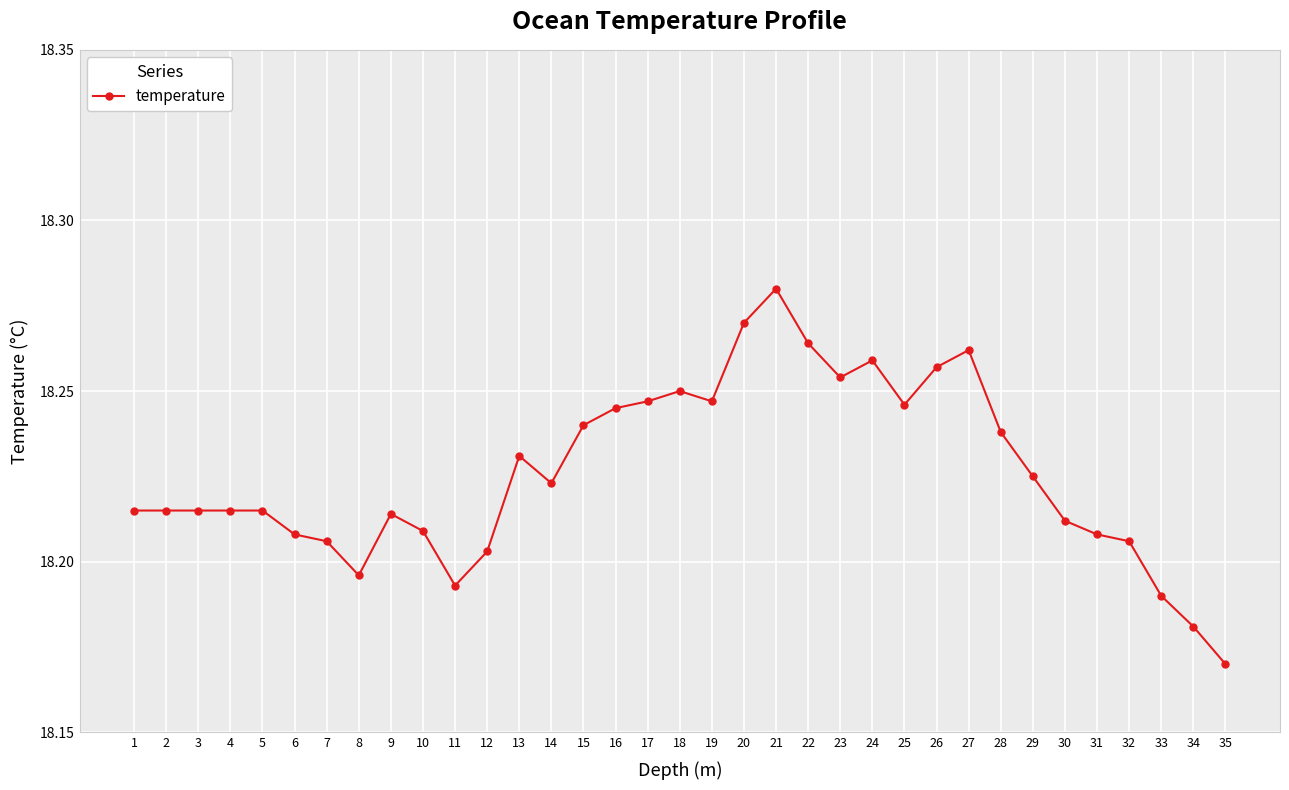

What is the sum of the values at 8 and 2?

36.4